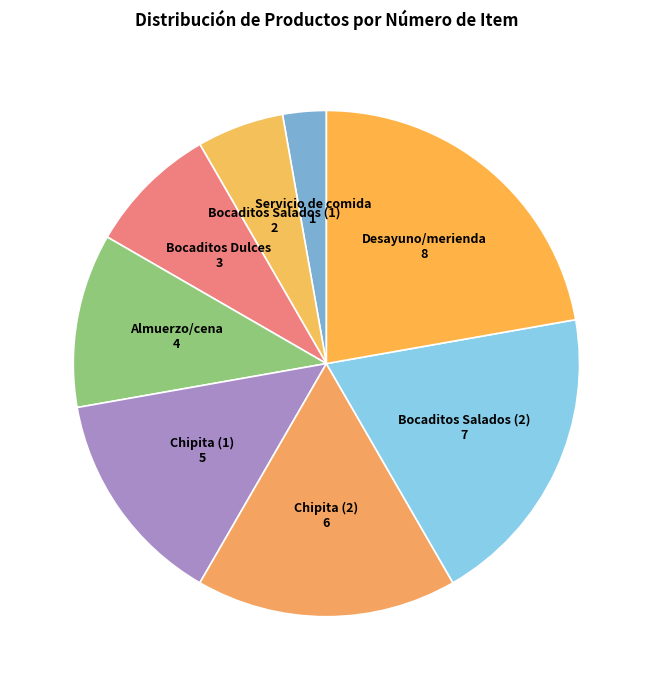

Between Bocaditos Dulces and Servicio de comida, which is larger?

Bocaditos Dulces